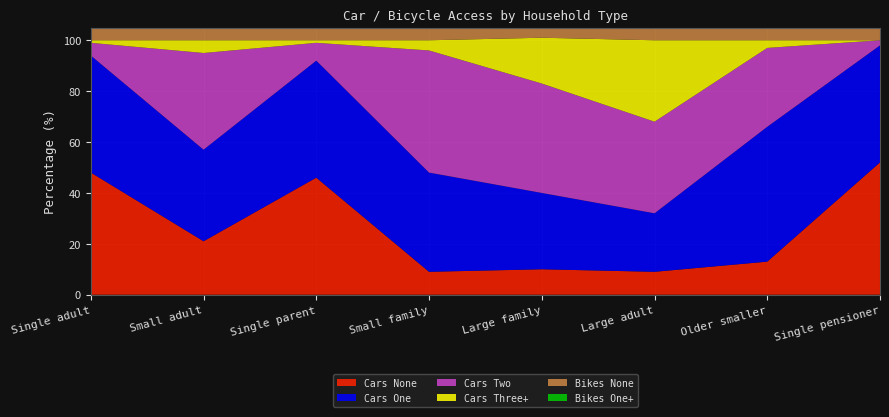

Reading right to left, extract all data points from this chart.

Cars None: Single pensioner=52	Older smaller=13	Large adult=9	Large family=10	Small family=9	Single parent=46	Small adult=21	Single adult=48
Cars One: Single pensioner=46	Older smaller=53	Large adult=23	Large family=30	Small family=39	Single parent=46	Small adult=36	Single adult=46
Cars Two: Single pensioner=2	Older smaller=31	Large adult=36	Large family=43	Small family=48	Single parent=7	Small adult=38	Single adult=5
Cars Three+: Single pensioner=0	Older smaller=3	Large adult=32	Large family=18	Small family=4	Single parent=1	Small adult=5	Single adult=1
Bikes None: Single pensioner=91	Older smaller=72	Large adult=51	Large family=41	Small family=49	Single parent=74	Small adult=58	Single adult=74
Bikes One+: Single pensioner=9	Older smaller=28	Large adult=49	Large family=59	Small family=51	Single parent=26	Small adult=42	Single adult=26